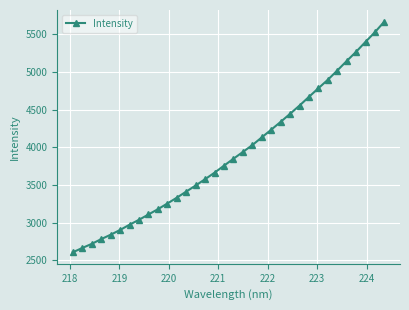

Does the chart have visible grid lines?

Yes